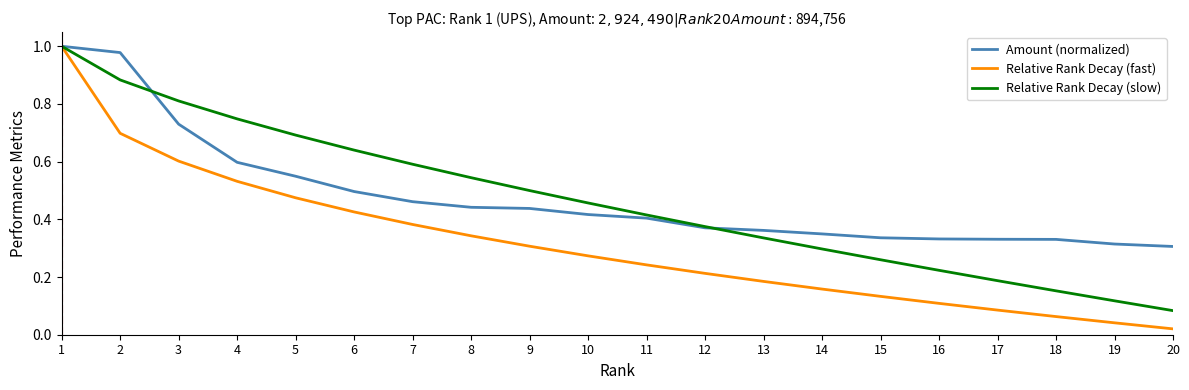

Which series changed the most between 1 and 10?

Relative Rank Decay (fast)